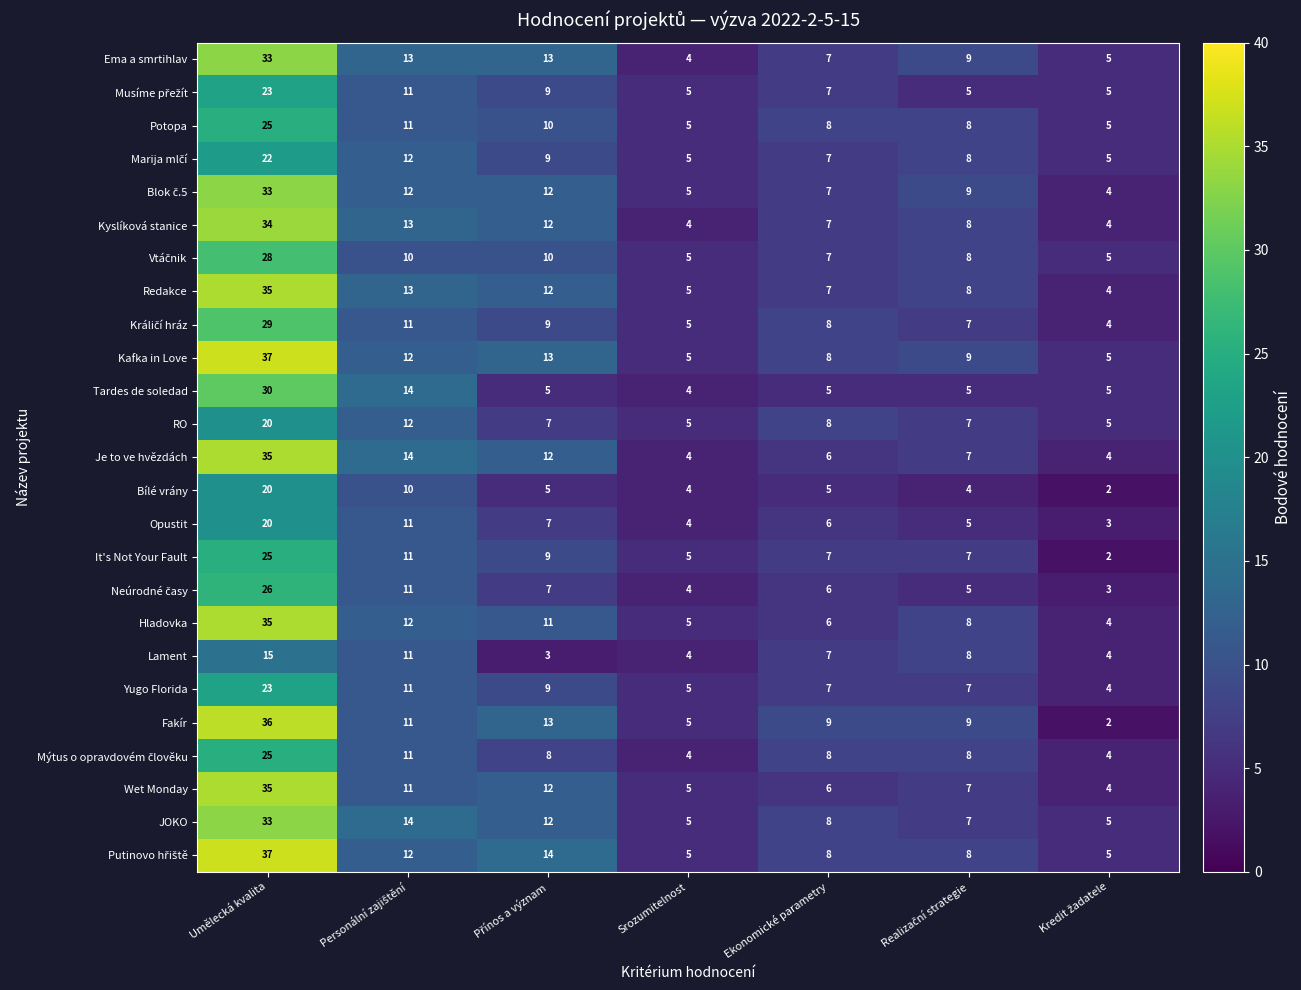

The value of Kafka in Love at Srozumitelnost is 3. True or false?

False